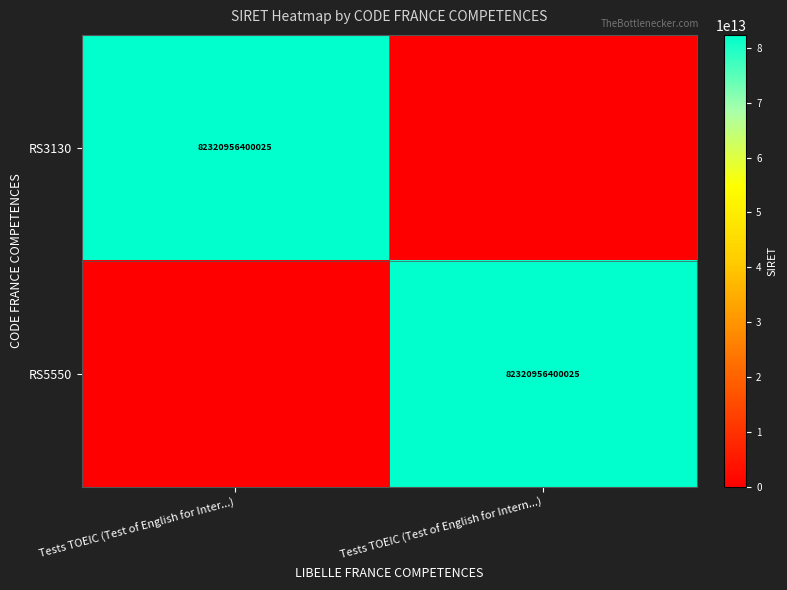

The value of RS5550 at Tests TOEIC (Test of English for Intern...) is 82320956400025. True or false?

True